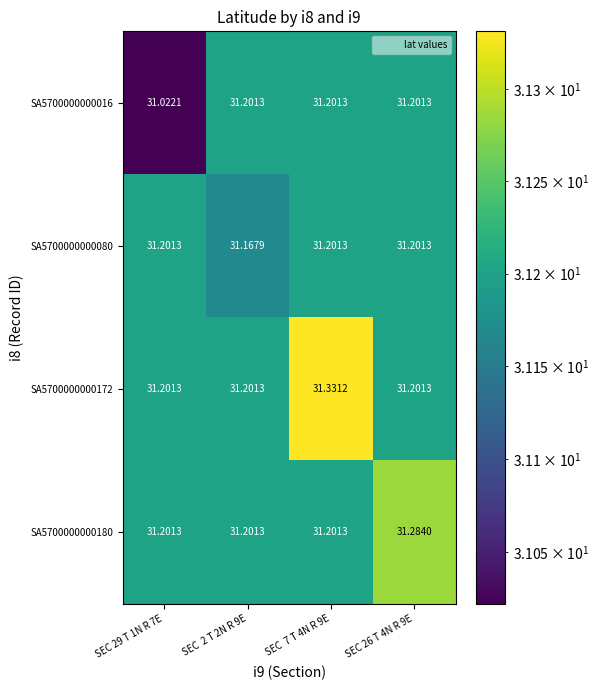

How many data points does each series have?

4